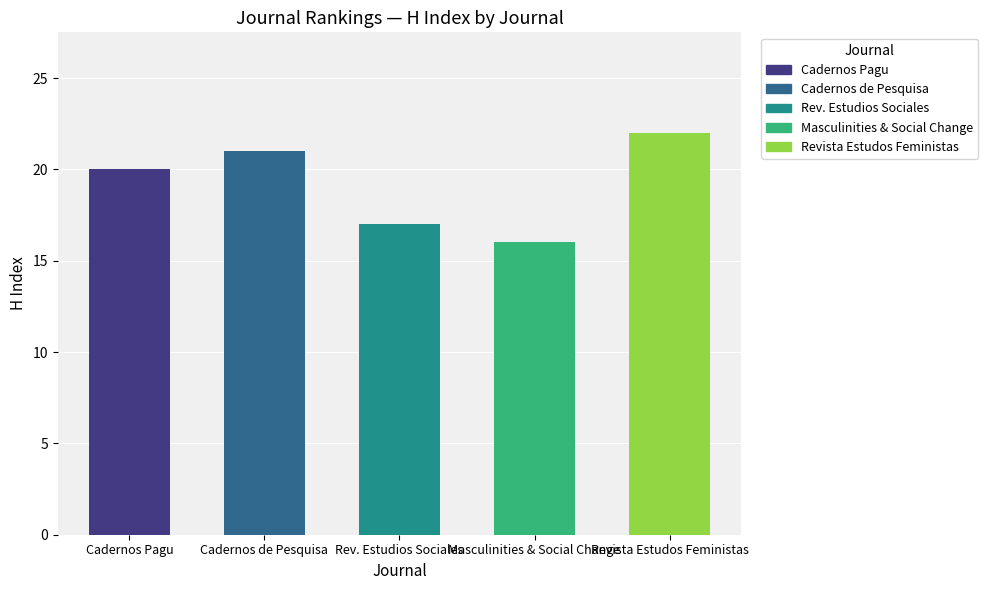

Count the number of categories in the chart.

5